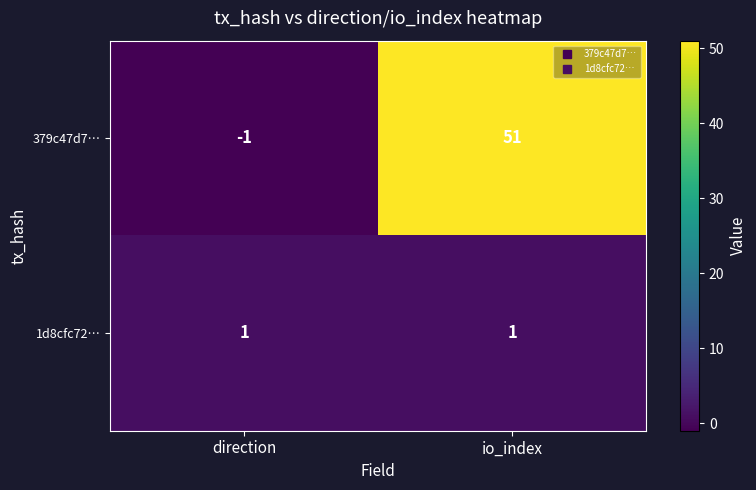

What is the average value of the 379c47d7… series?

25